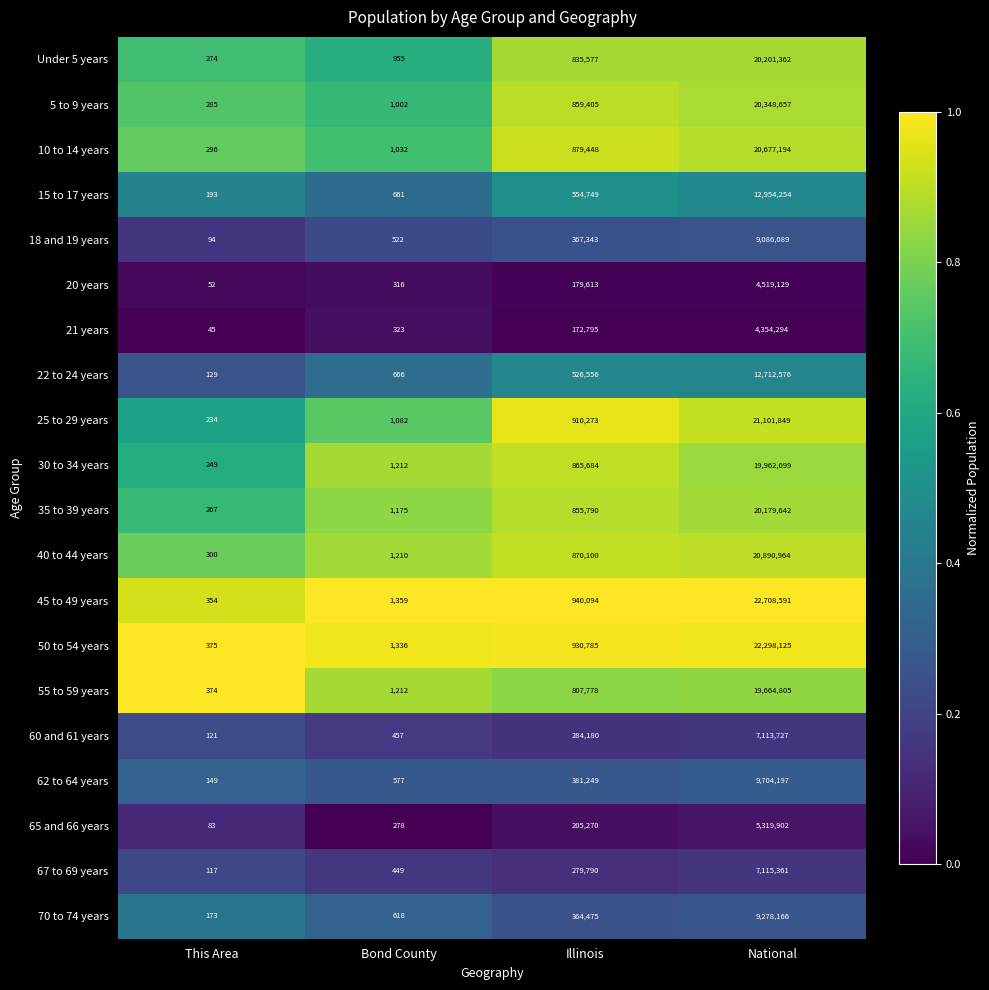

Which series has the widest spread of values?

45 to 49 years